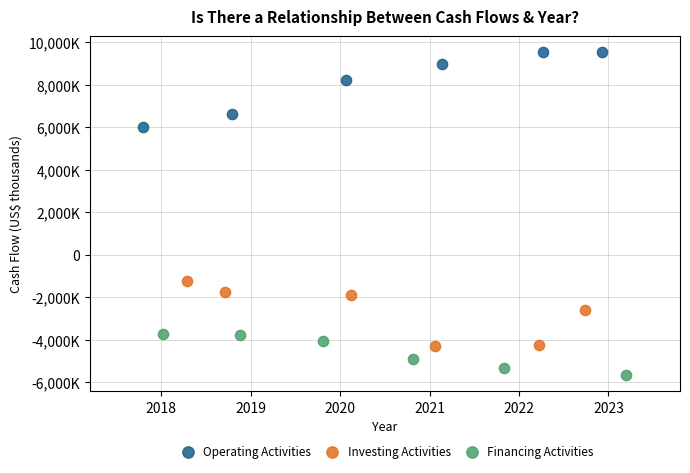

Which series has the widest spread of Y values?

Operating Activities